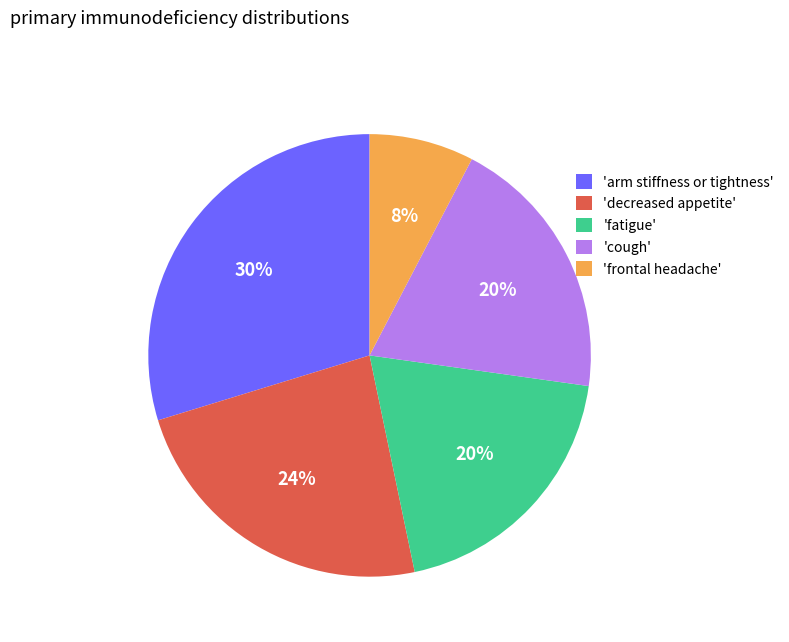

Do 'fatigue' and 'arm stiffness or tightness' together represent more than half of the pie?

No